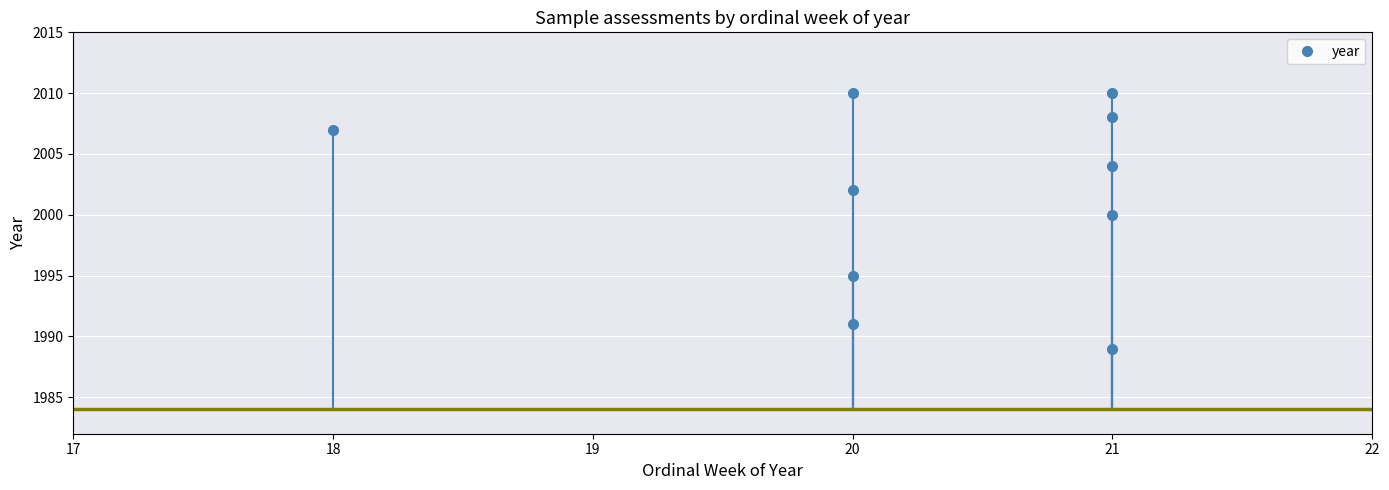

What is the minimum value shown in the chart?

1989